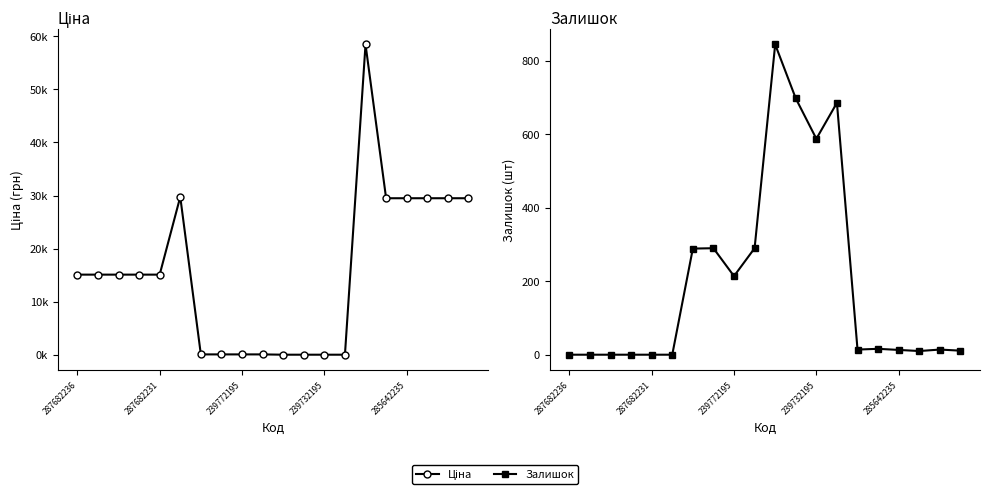

How many times do Ціна and Залишок cross each other?

2